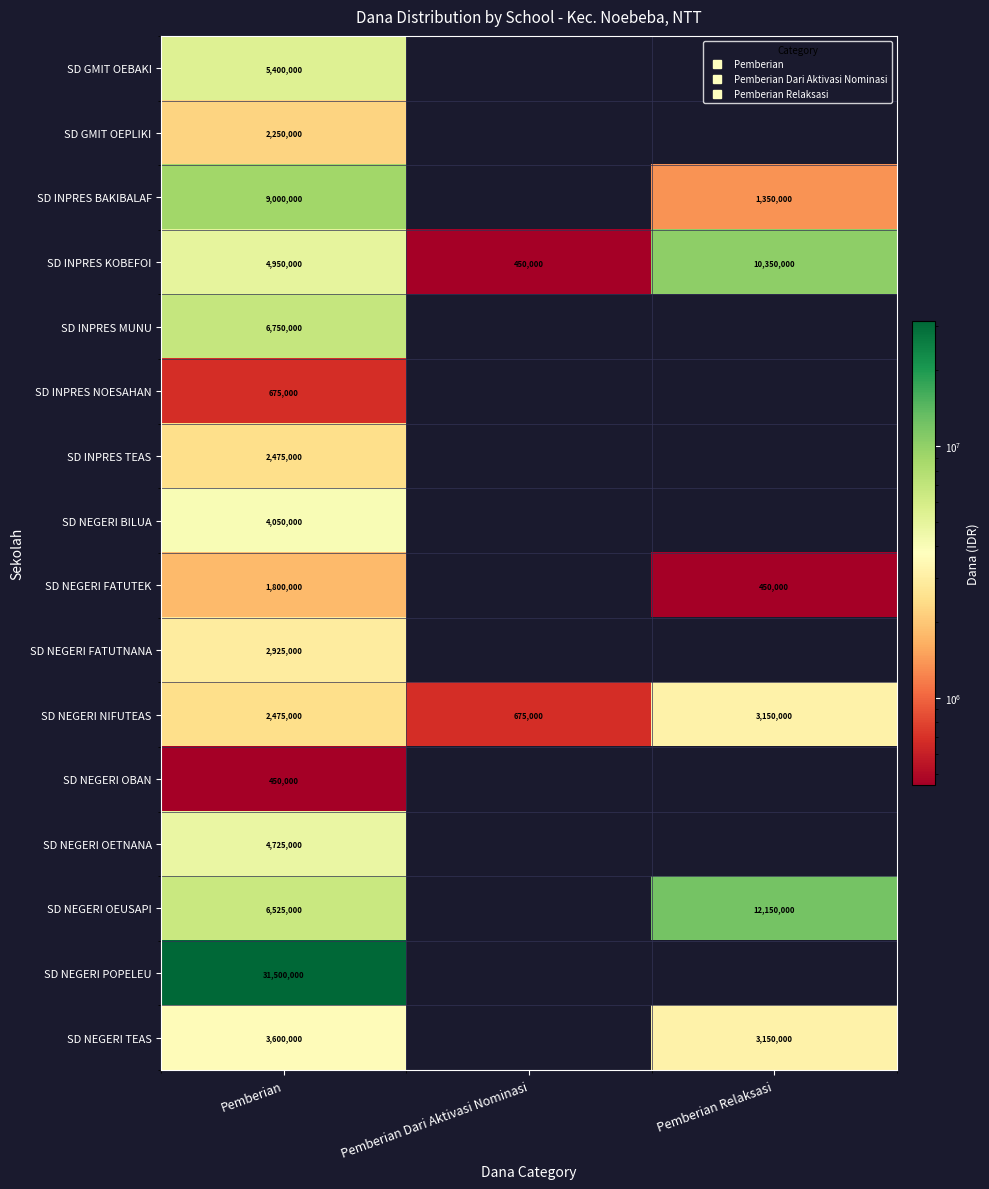

How many data points in SD NEGERI TEAS are above 3150000?

1